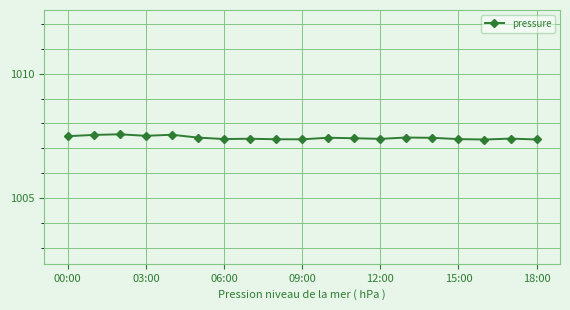

What is the value of the 2nd point from the left?

1007.5